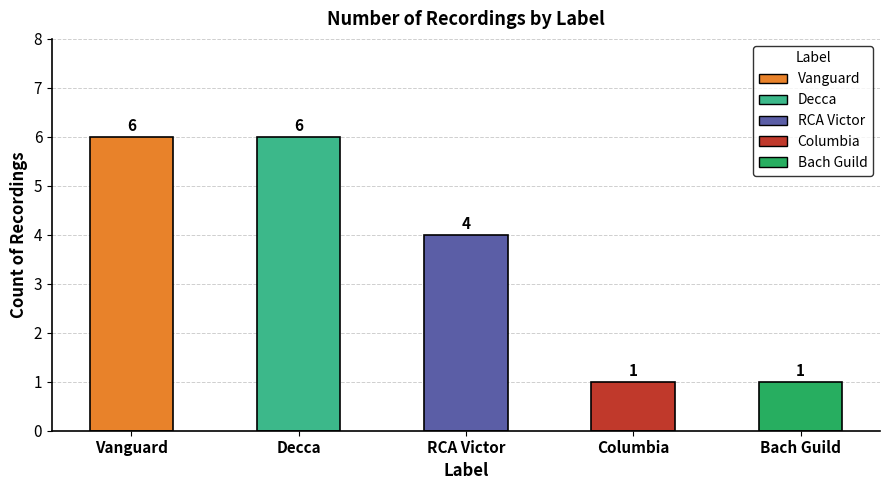

What is the greatest value displayed?

6